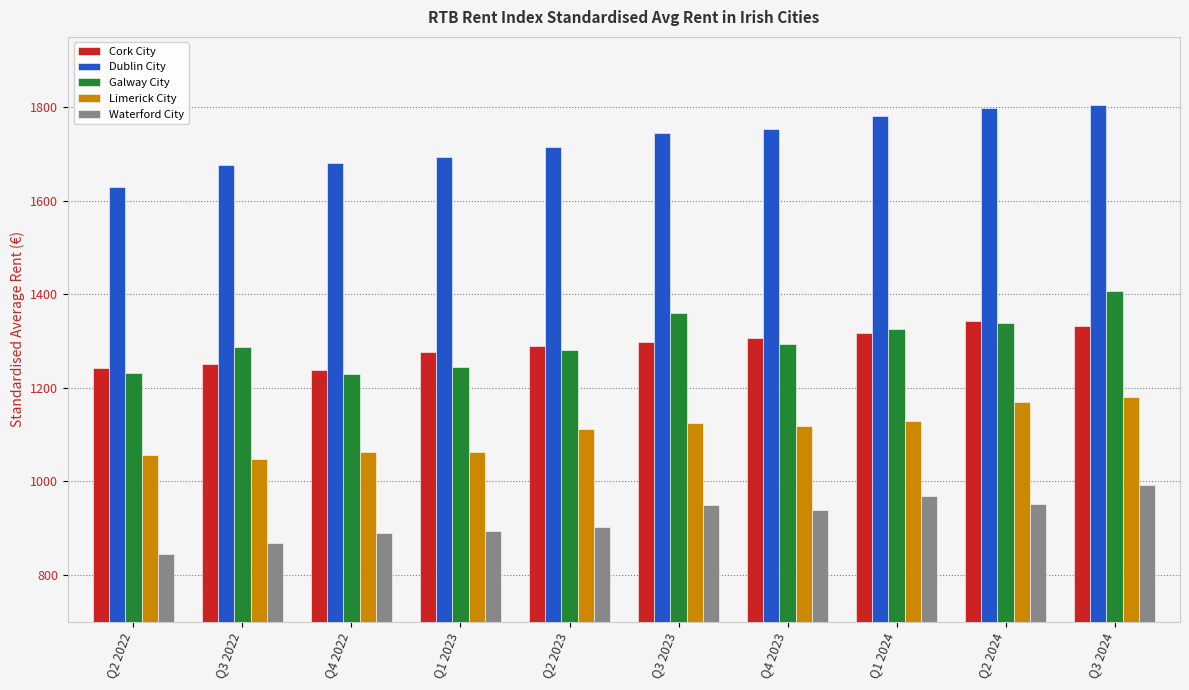

What is the difference between the Waterford City values at Q4 2023 and Q2 2024?

13.5